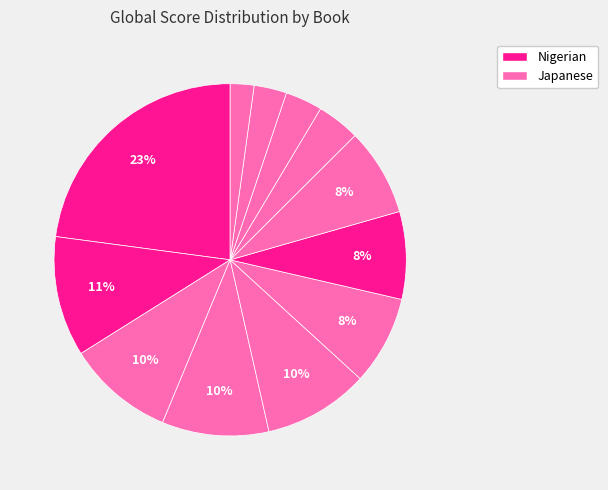

How many slices are in this pie chart?

12